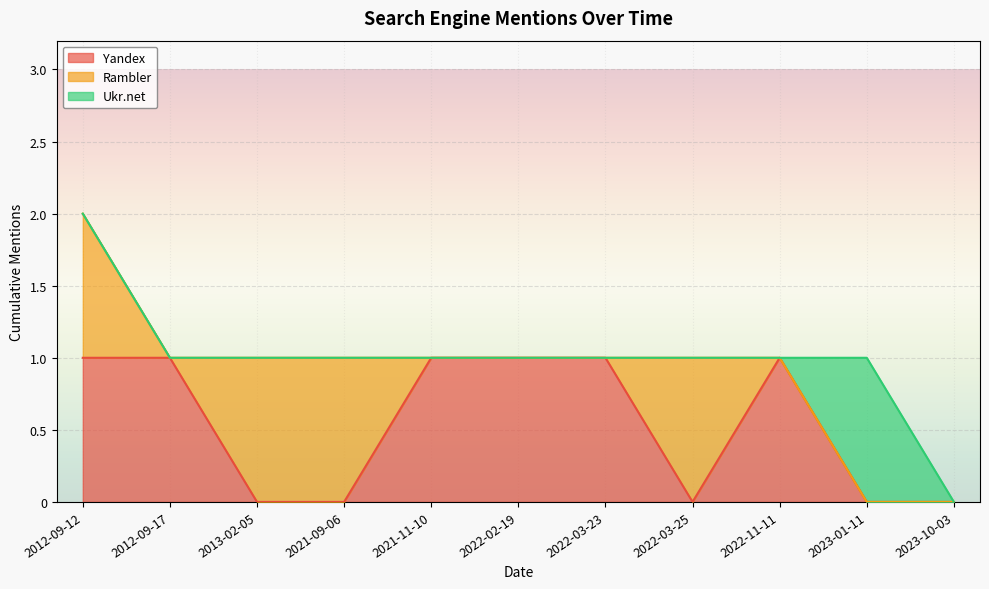

Reading right to left, extract all data points from this chart.

Yandex: 2023-10-03=0	2023-01-11=0	2022-11-11=1	2022-03-25=0	2022-03-23=1	2022-02-19=1	2021-11-10=1	2021-09-06=0	2013-02-05=0	2012-09-17=1	2012-09-12=1
Rambler: 2023-10-03=0	2023-01-11=0	2022-11-11=0	2022-03-25=1	2022-03-23=0	2022-02-19=0	2021-11-10=0	2021-09-06=1	2013-02-05=1	2012-09-17=0	2012-09-12=1
Ukr.net: 2023-10-03=0	2023-01-11=1	2022-11-11=0	2022-03-25=0	2022-03-23=0	2022-02-19=0	2021-11-10=0	2021-09-06=0	2013-02-05=0	2012-09-17=0	2012-09-12=0